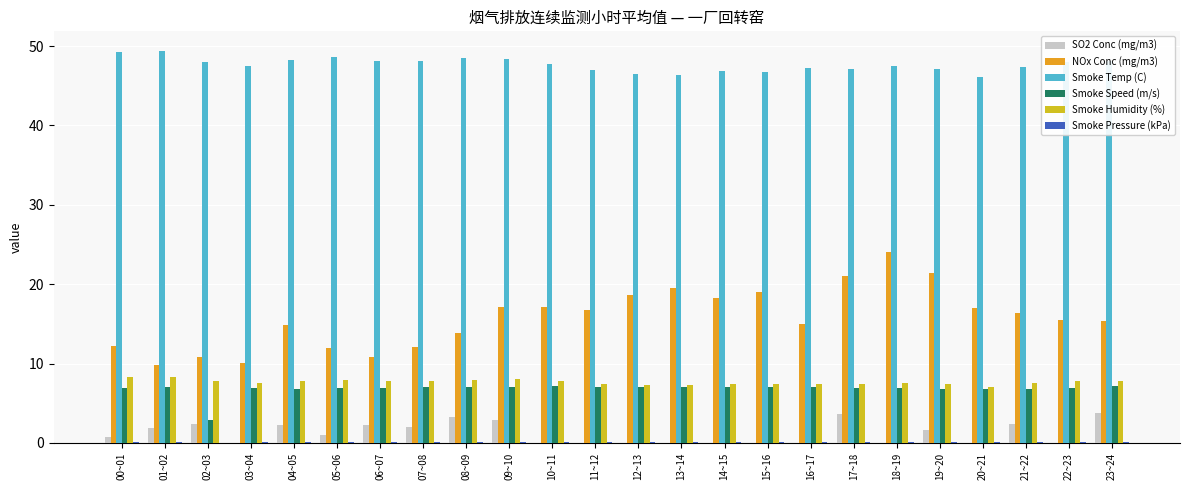

What is the highest value of the Smoke Temp (C) series?

49.4